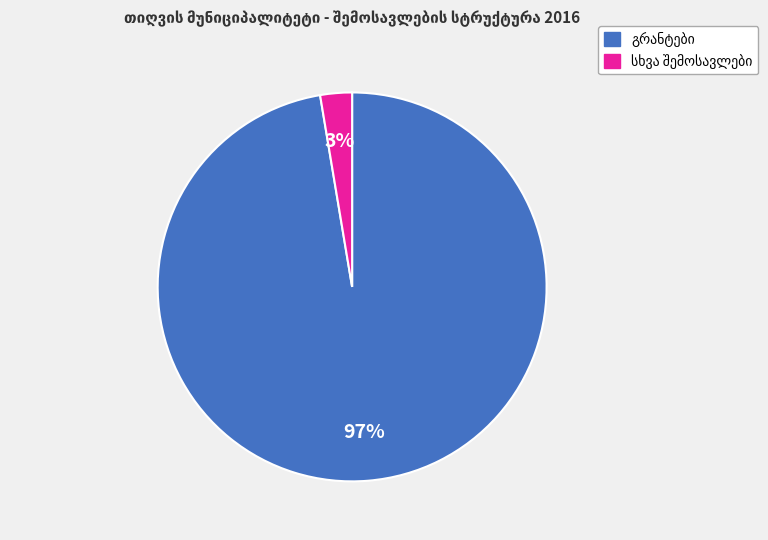

Is there any slice that represents more than half of the pie?

Yes